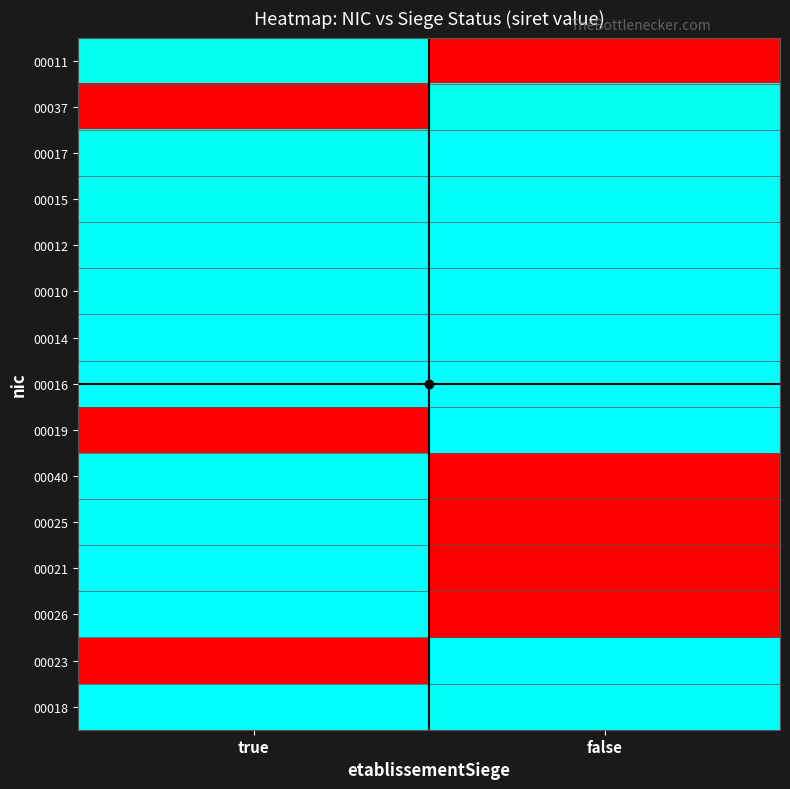

Count the number of categories in the chart.

2